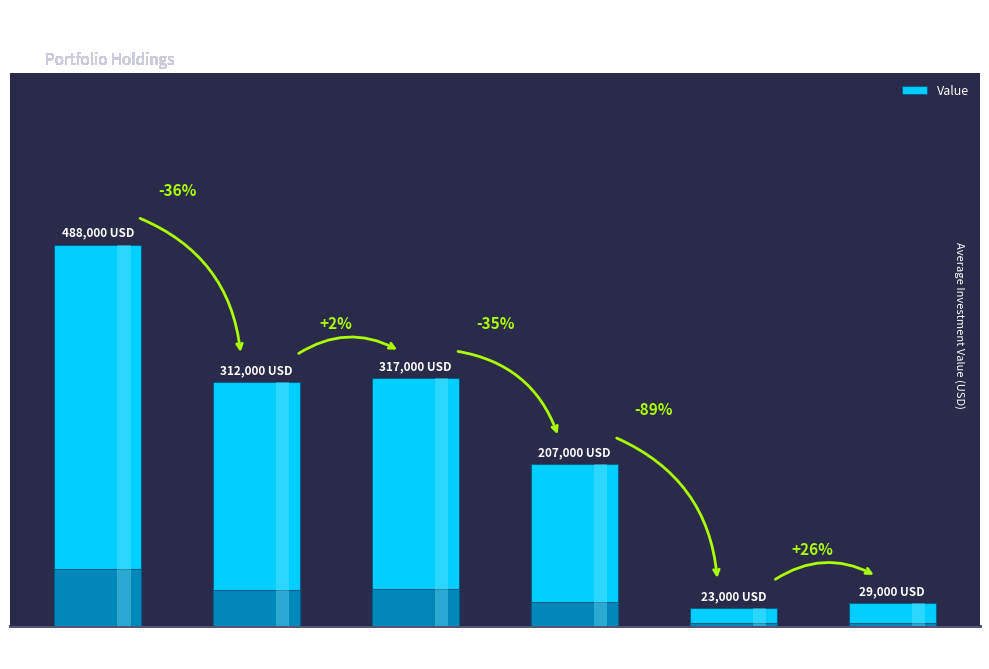

Are the bars horizontal?

No